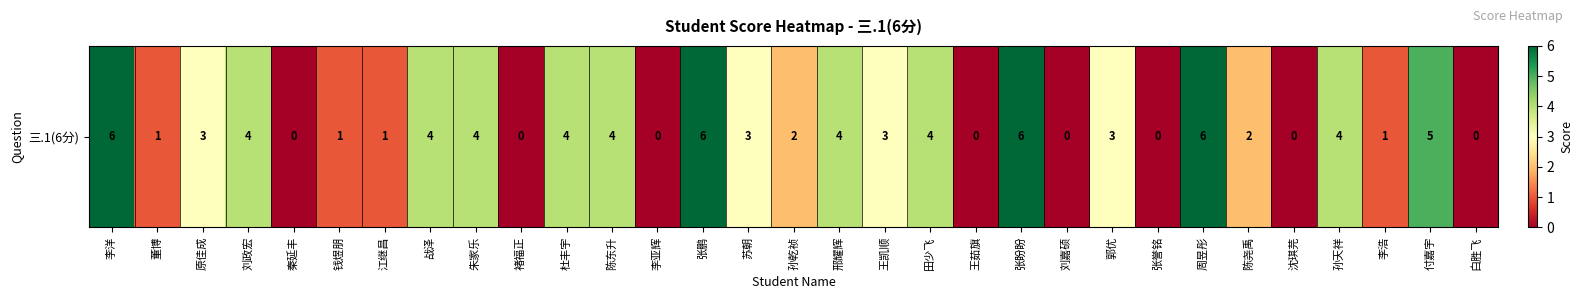

How many data points does each series have?

31